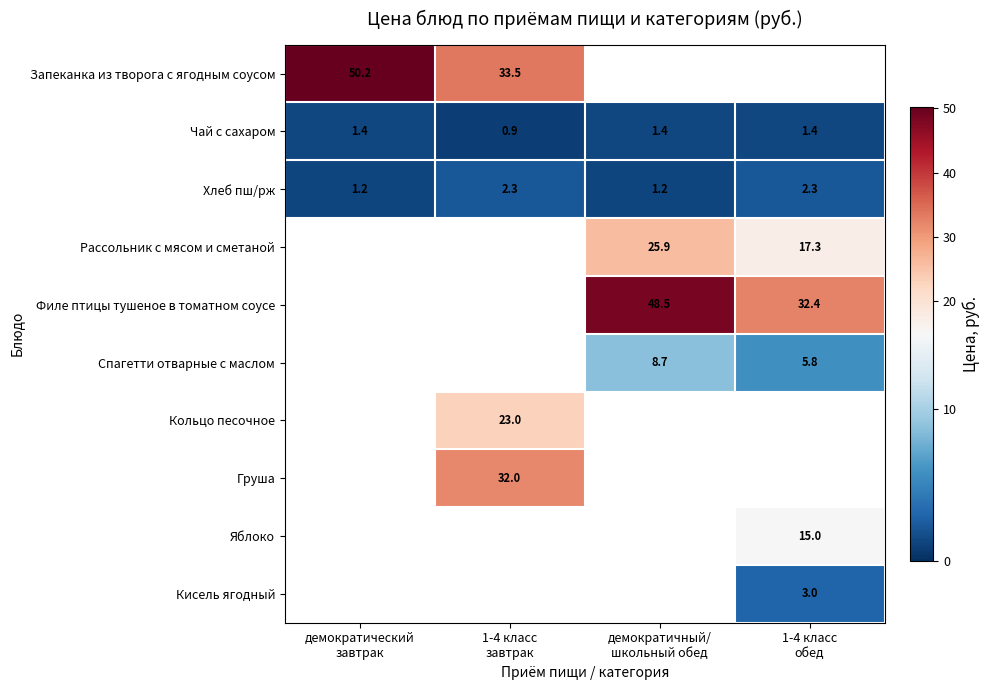

What is the sum of all Хлеб пш/рж values?

7.0